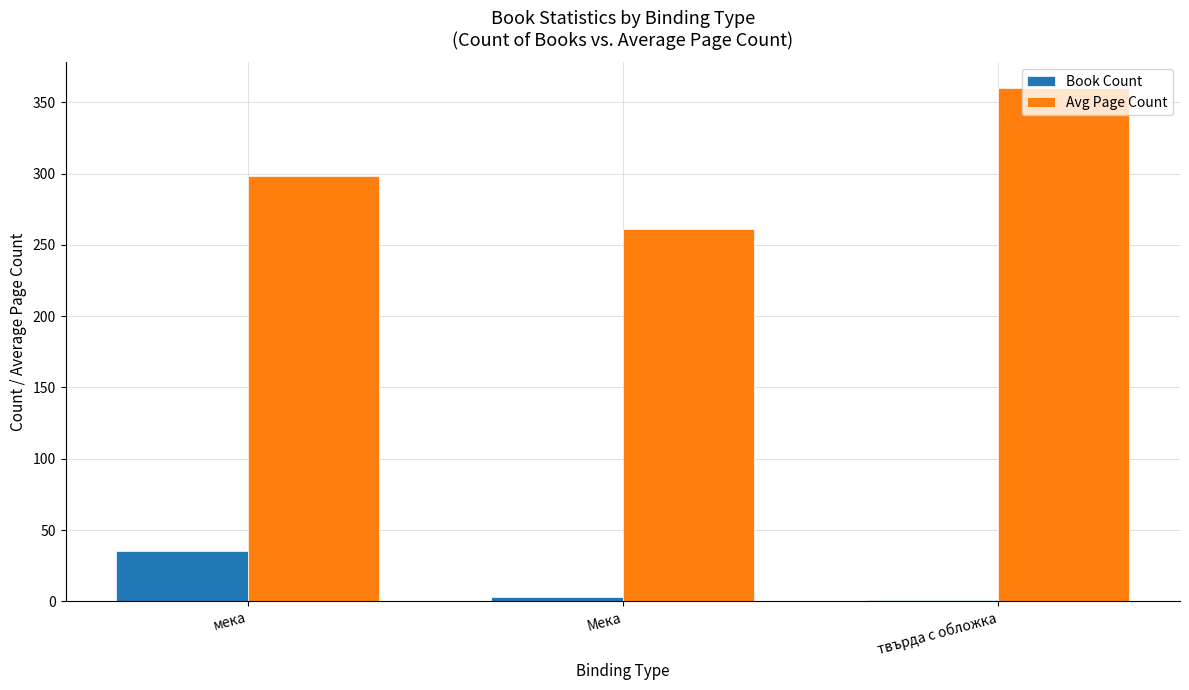

True or false: Avg Page Count has a value of 156 at Мека.

False